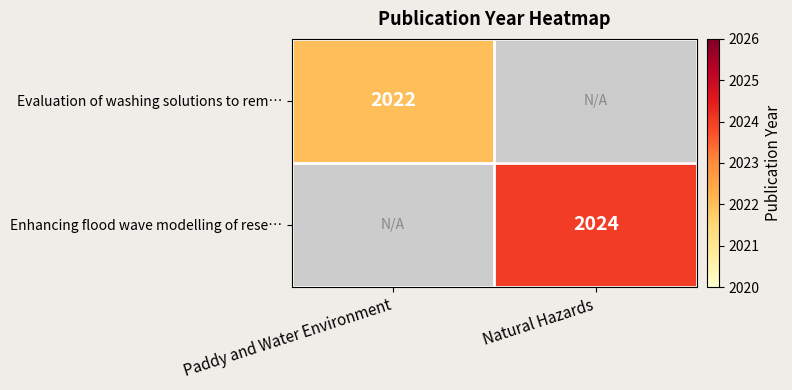

Is it true that Enhancing flood wave modelling of rese… equals 2024 at Natural Hazards?

True